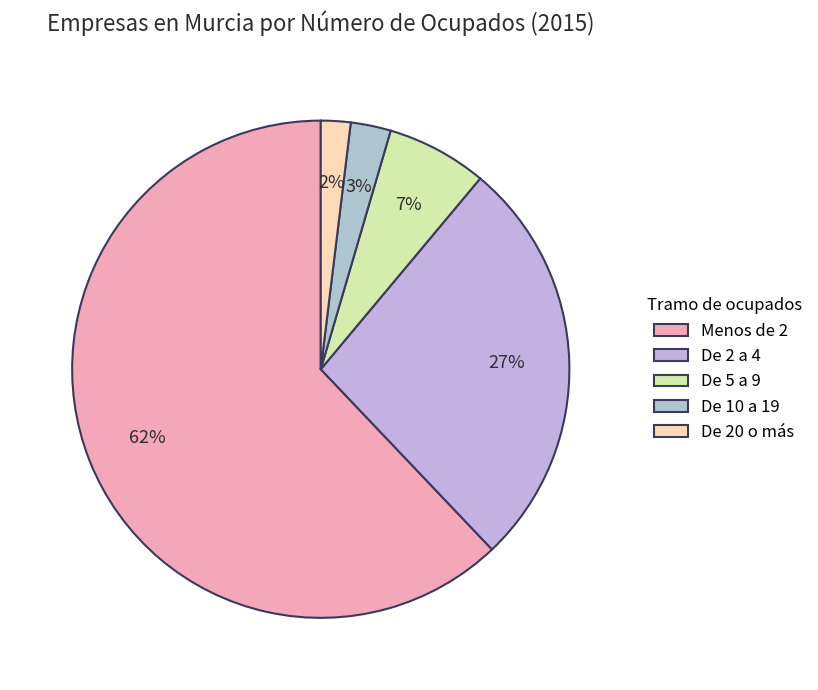

Which slice represents more than half of the pie?

Menos de 2